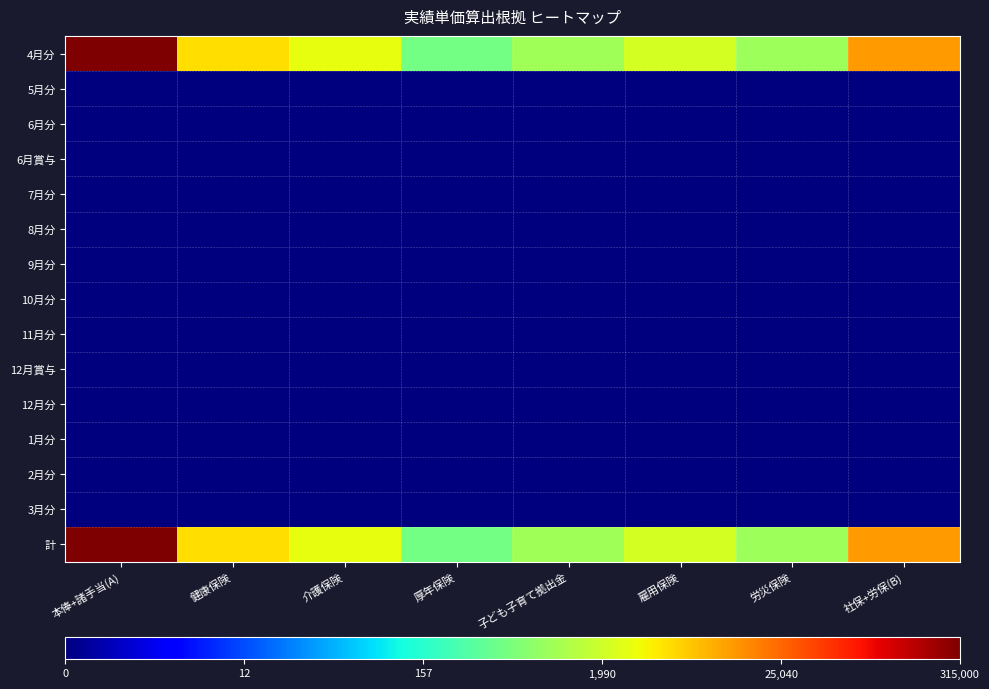

List the series in order of their peak value, highest first.

4月分, 計, 5月分, 6月分, 6月賞与, 7月分, 8月分, 9月分, 10月分, 11月分, 12月賞与, 12月分, 1月分, 2月分, 3月分